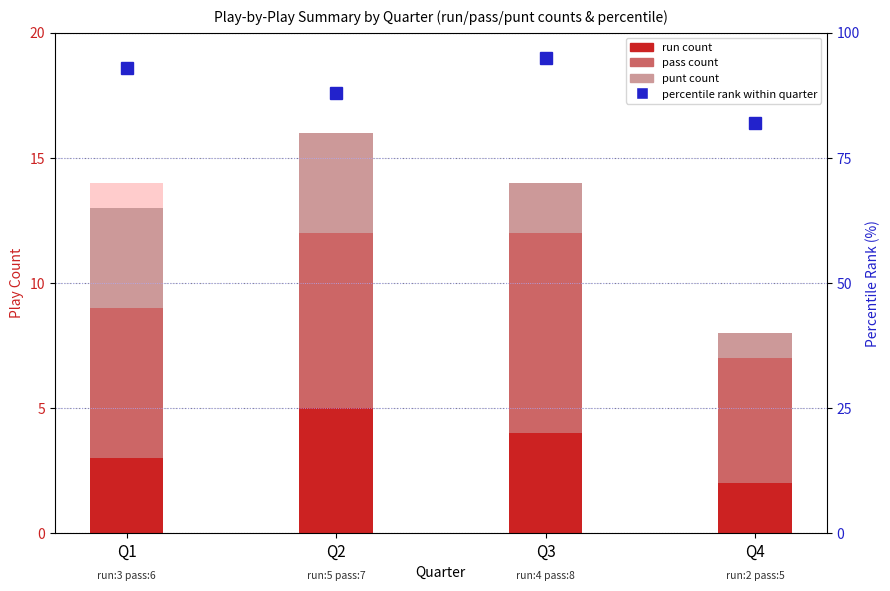

How many data points in pass are above 7?

1